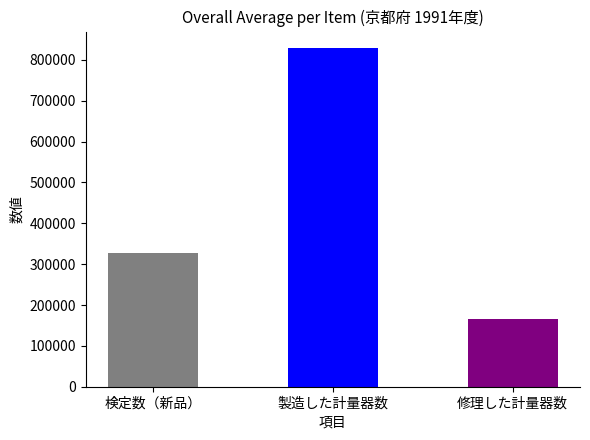

Which series has the largest range (max minus min)?

製造した計量器数